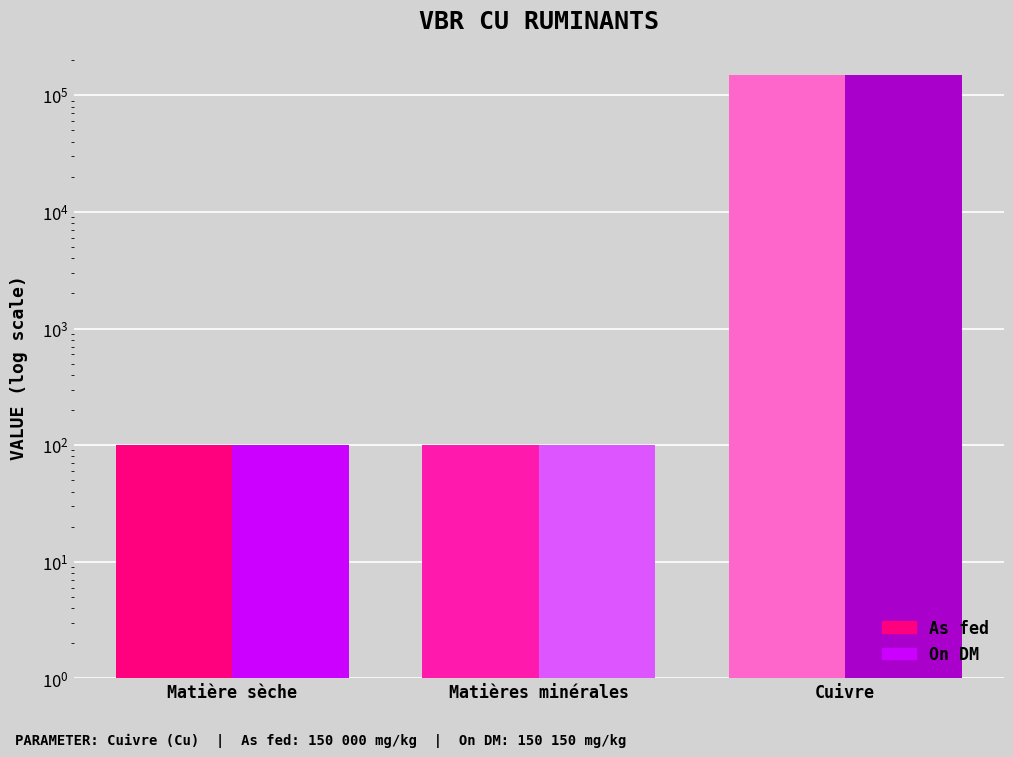

What position from the left is Matière sèche?

1